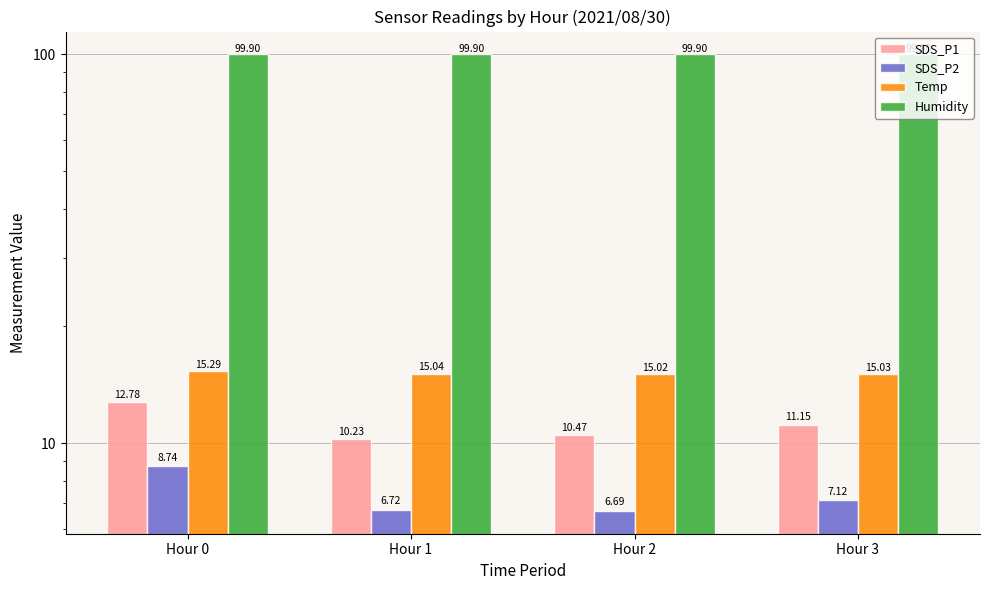

What are all the series names shown in the legend?

SDS_P1, SDS_P2, Temp, Humidity